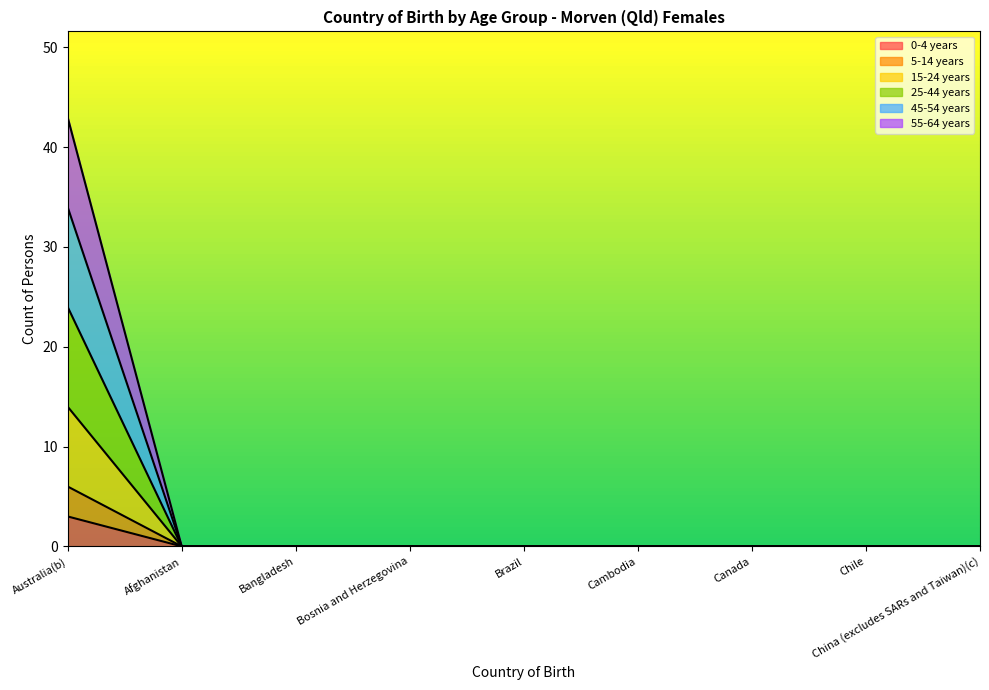

What is the label of the 8th point from the right?

Afghanistan